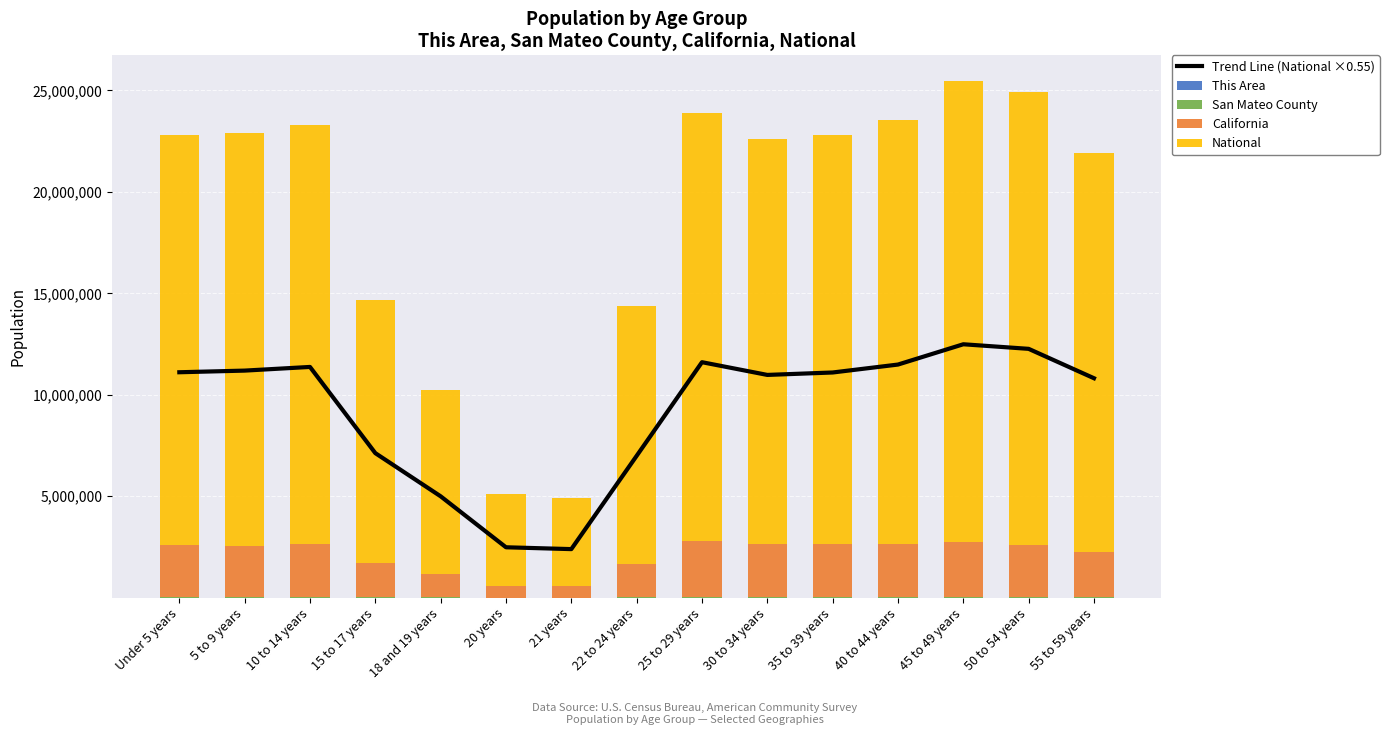

What is the label of the 12th bar from the right?

15 to 17 years